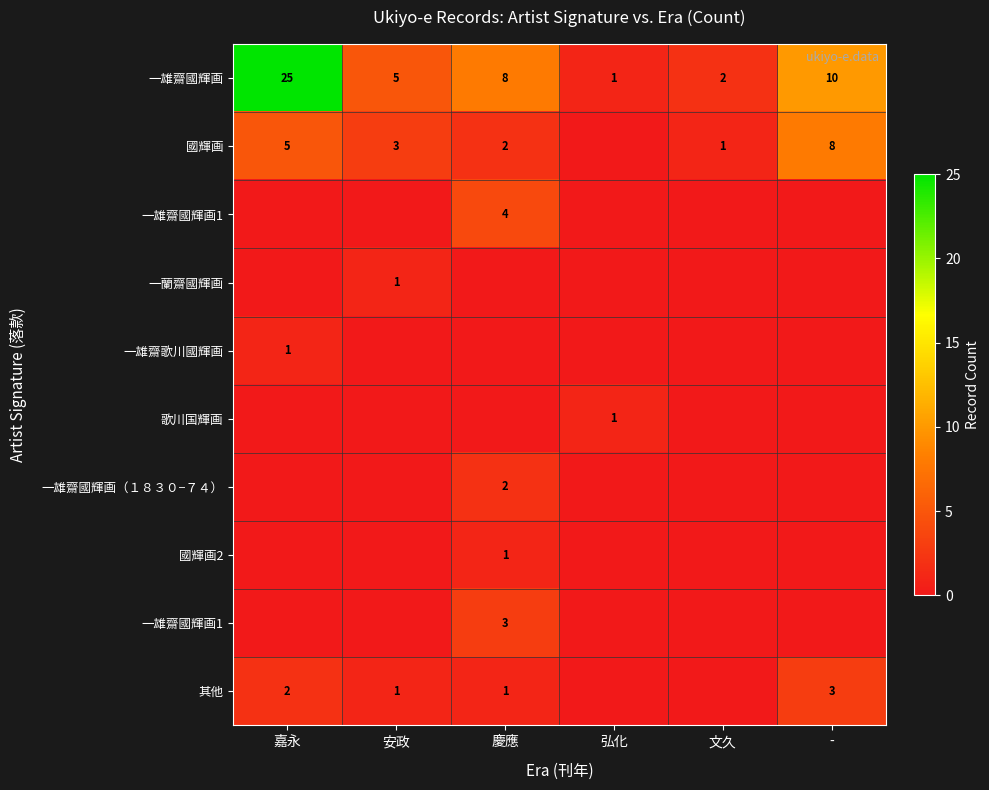

At which category is the sum across all series the highest?

嘉永